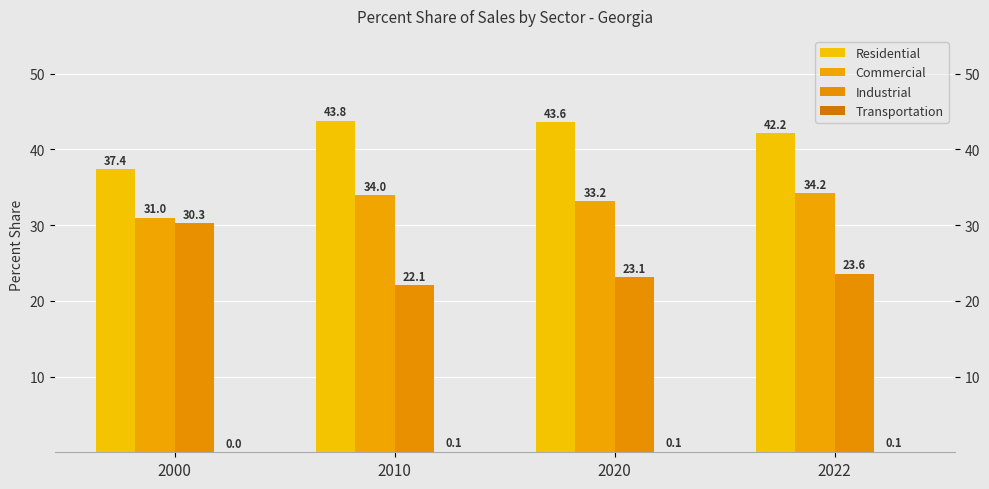

Between 2000 and 2010, which is larger?

2010